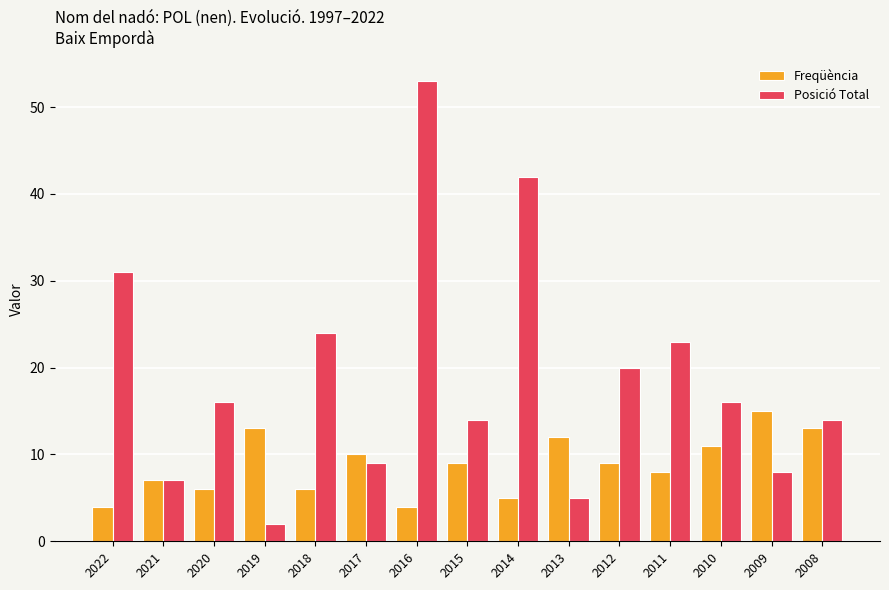

Which series has the widest spread of values?

Posició Total